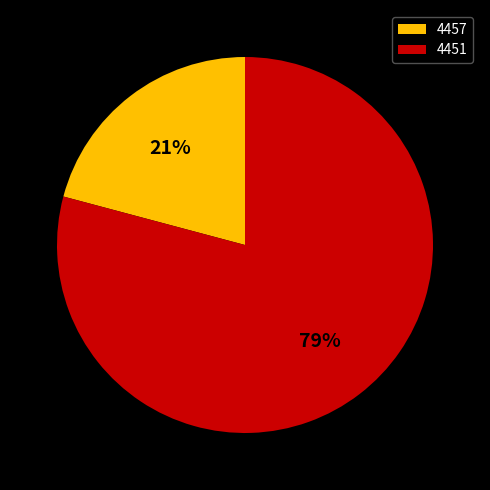

Is the sum of 4457 and 4451 greater than half?

Yes